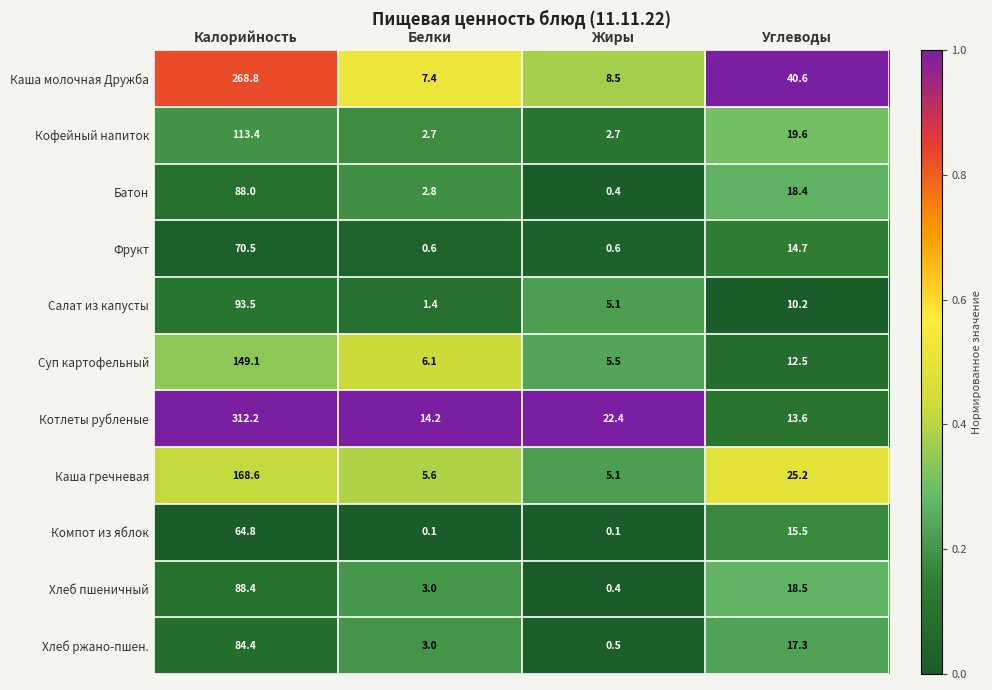

What is the minimum value for Каша молочная Дружба?

7.4